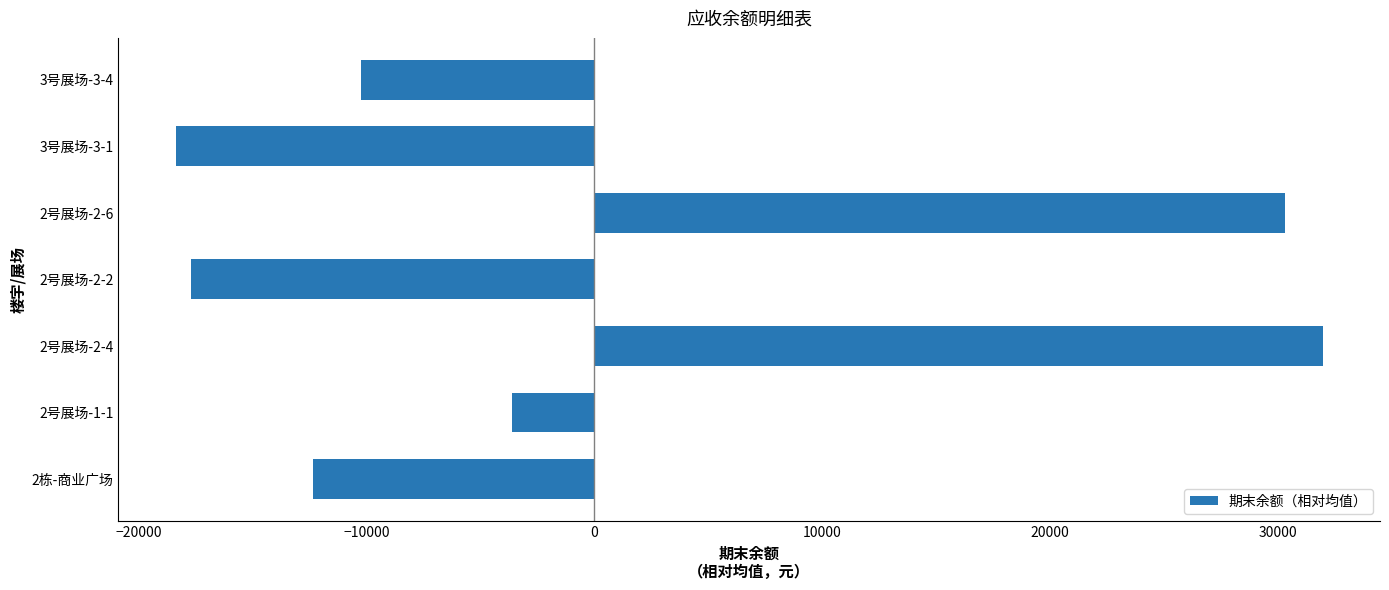

What is the minimum value shown in the chart?

-18389.4